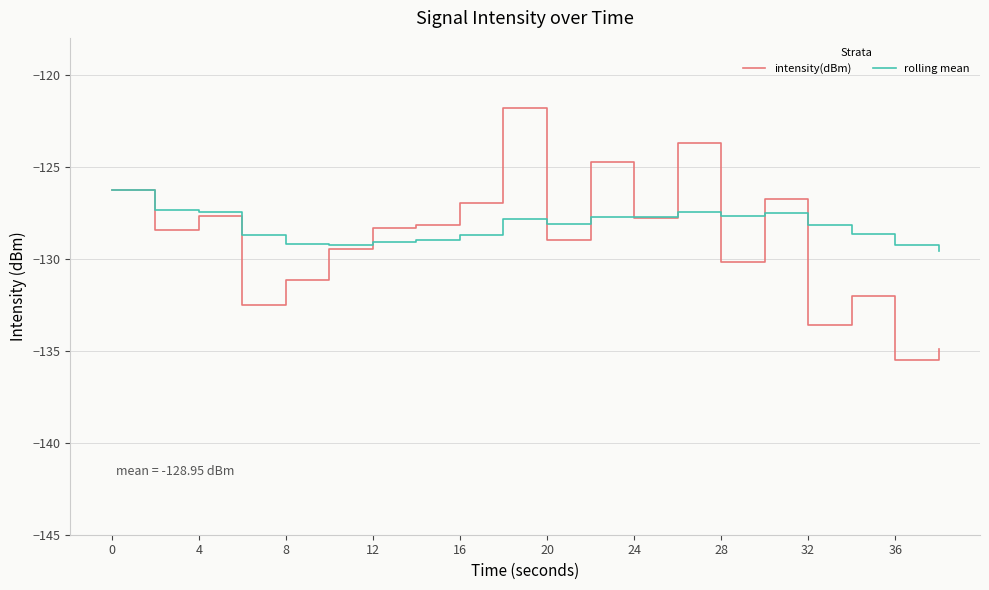

What are all the series names shown in the legend?

intensity(dBm), rolling mean